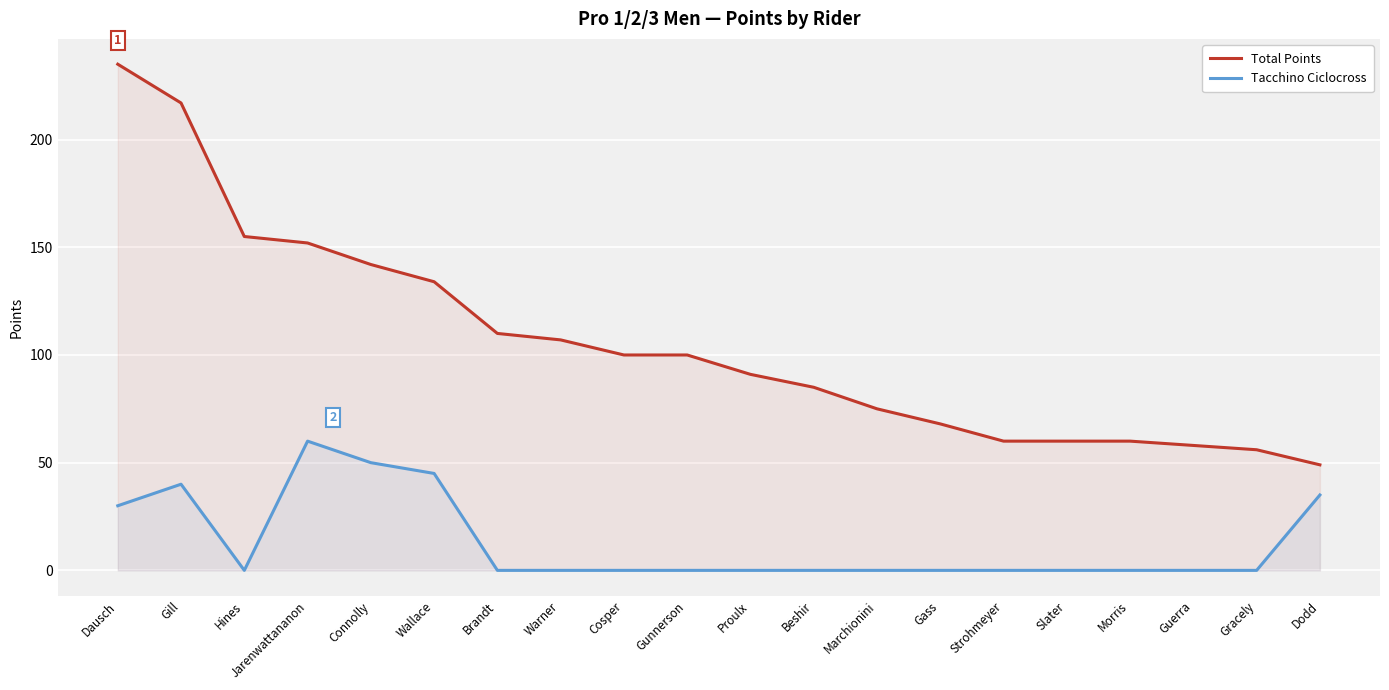

What is the label of the 13th point from the left?

Marchionini